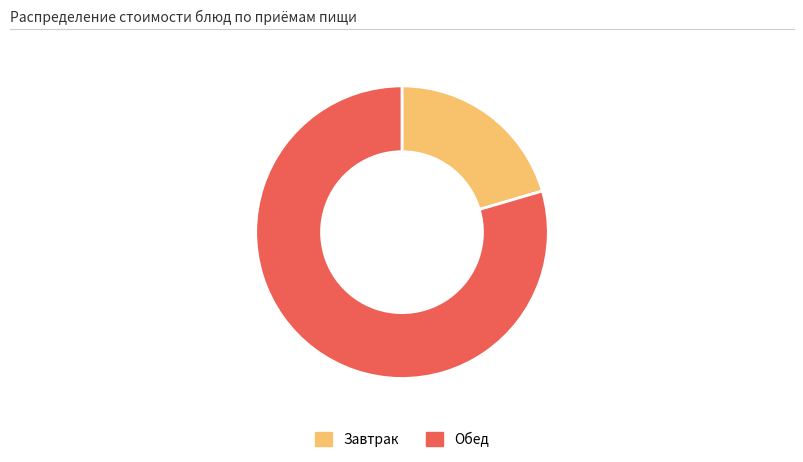

What is the ratio of the value at Завтрак to the value at Обед?

0.3